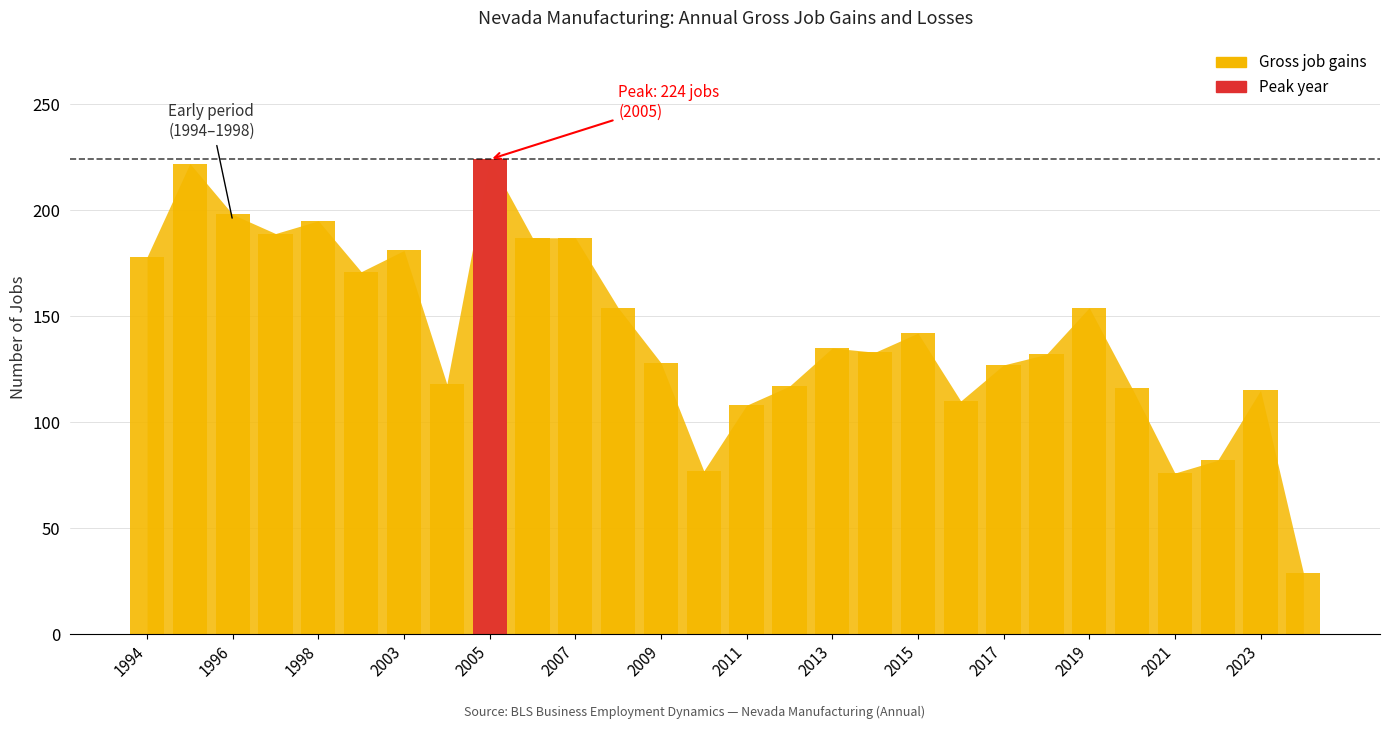

How many bars are there in total?

28